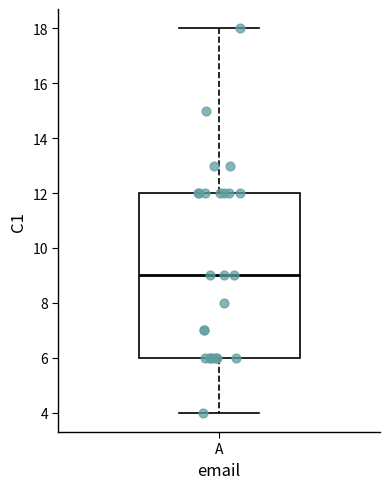

Transcribe this box plot: give where the median line is, the range the box spans, and where the two whiskers end, as read against the y-axis. The values are not printed on the chart, so give them approximately, as read against the axis.

median 9, box 6 to 12, whiskers 4 to 18